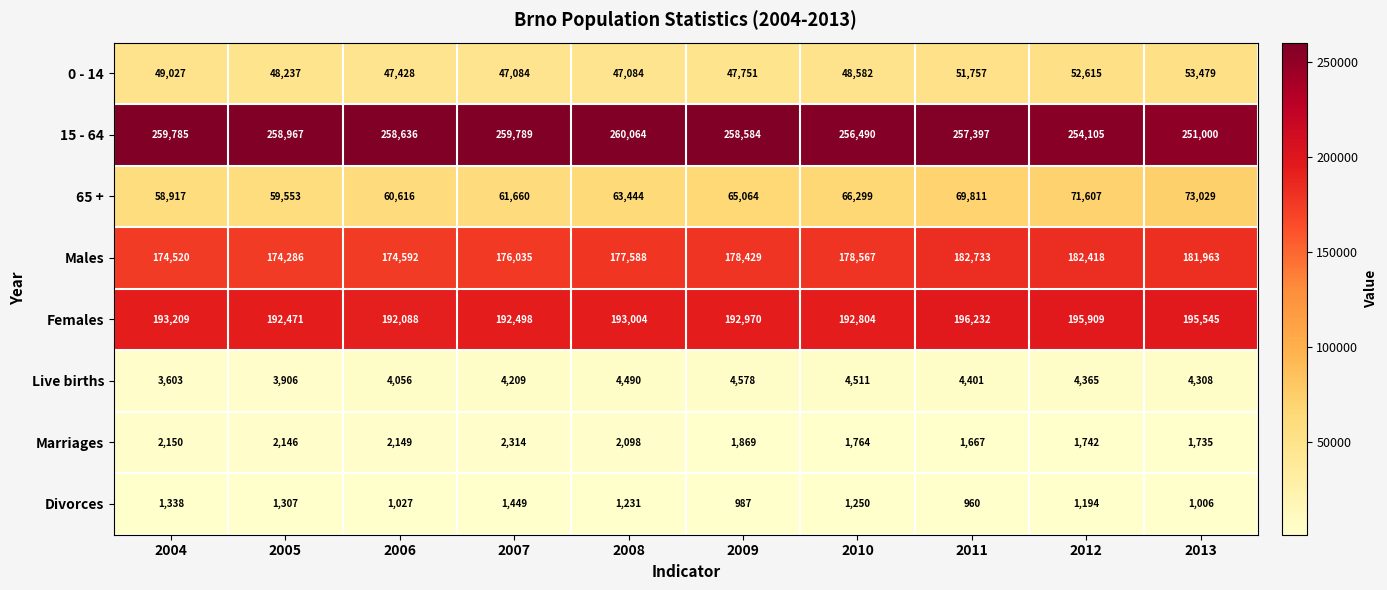

At which category is the sum across all series the highest?

2011